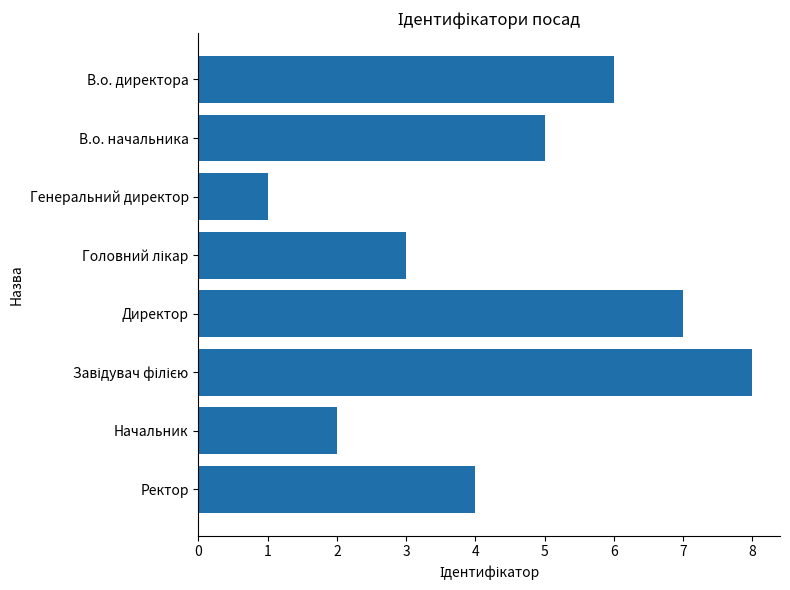

What is the minimum value shown in the chart?

1